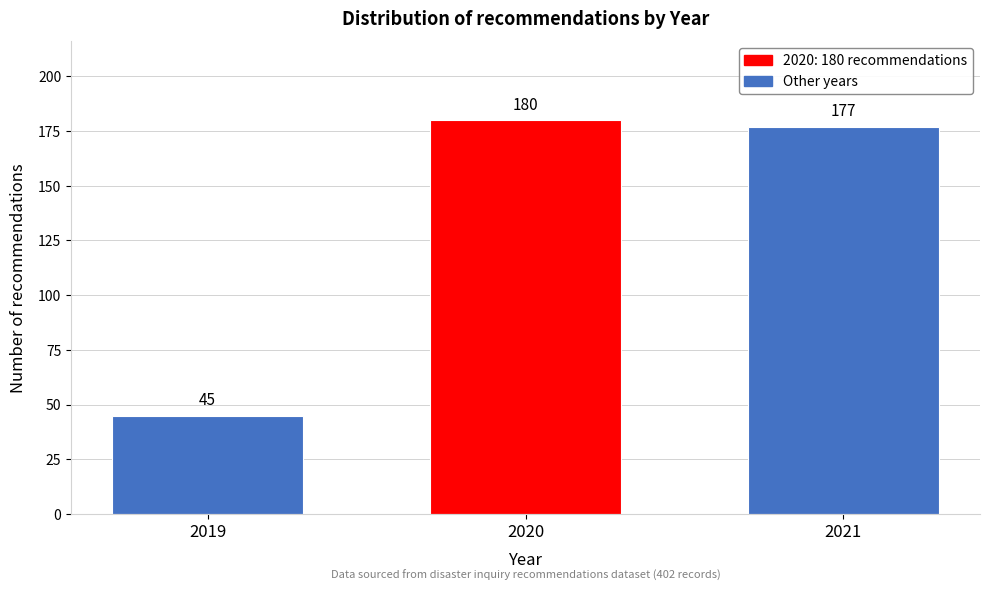

Reading left to right, list all the values displayed in this chart.

2019=45	2020=180	2021=177